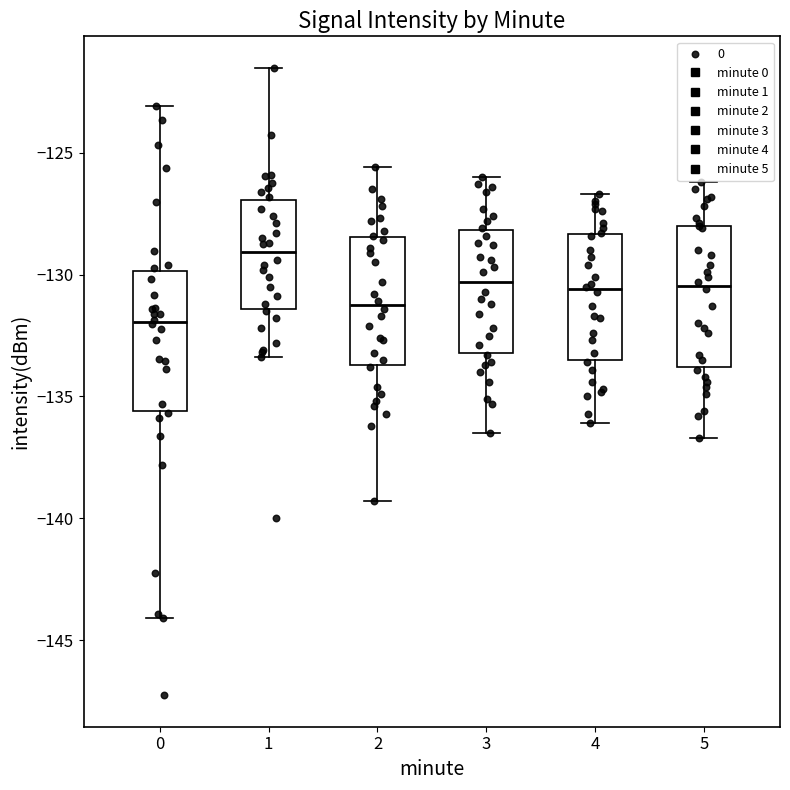

Where does the upper whisker of the box at x = 2 end on the y-axis? The values are not printed on the chart, so give them approximately, as read against the axis.

-125.5